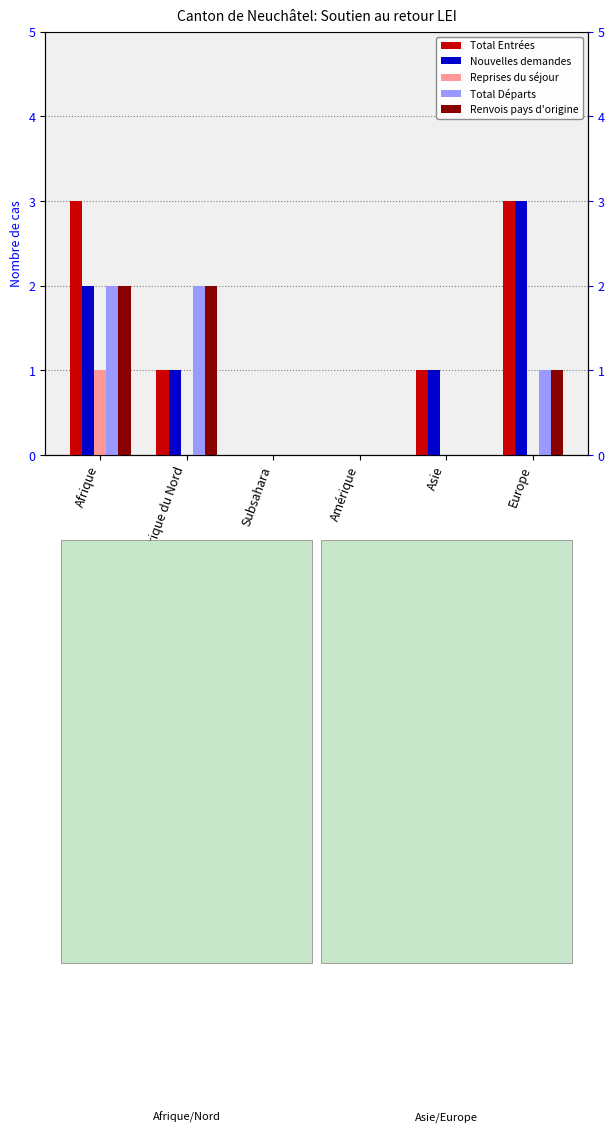

List the labels in order of Total Départs value, smallest first.

Subsahara, Amérique, Asie, Europe, Afrique, Afrique du Nord